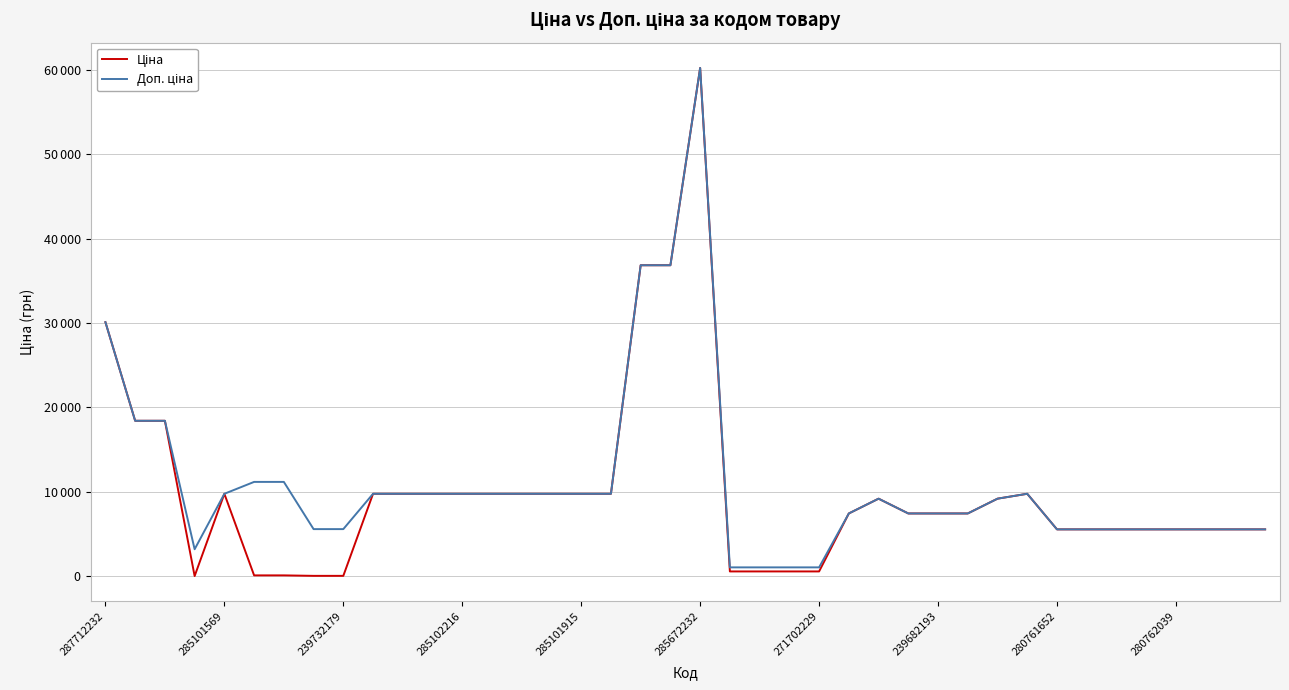

What is the average value of the Ціна series?

10092.4